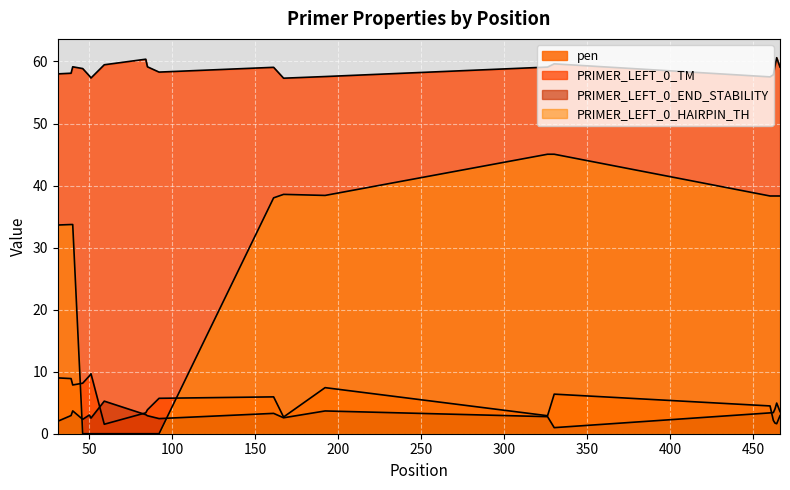

At 326, list the series in order from smallest to largest.

PRIMER_LEFT_0_END_STABILITY, pen, PRIMER_LEFT_0_HAIRPIN_TH, PRIMER_LEFT_0_TM